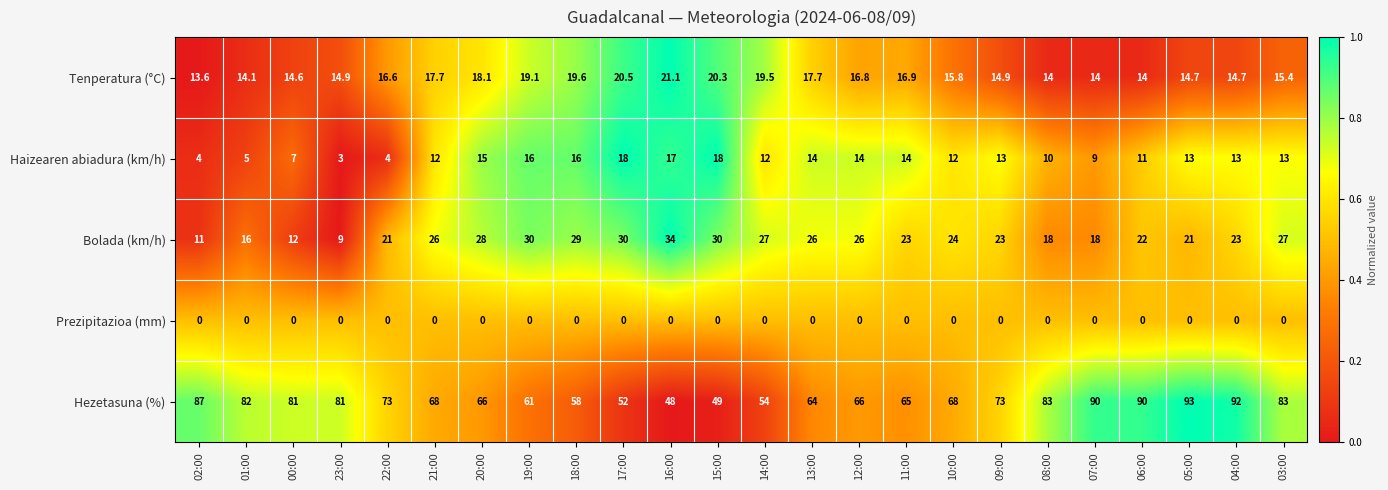

List the series in order of their peak value, highest first.

Hezetasuna (%), Bolada (km/h), Tenperatura (°C), Haizearen abiadura (km/h), Prezipitazioa (mm)